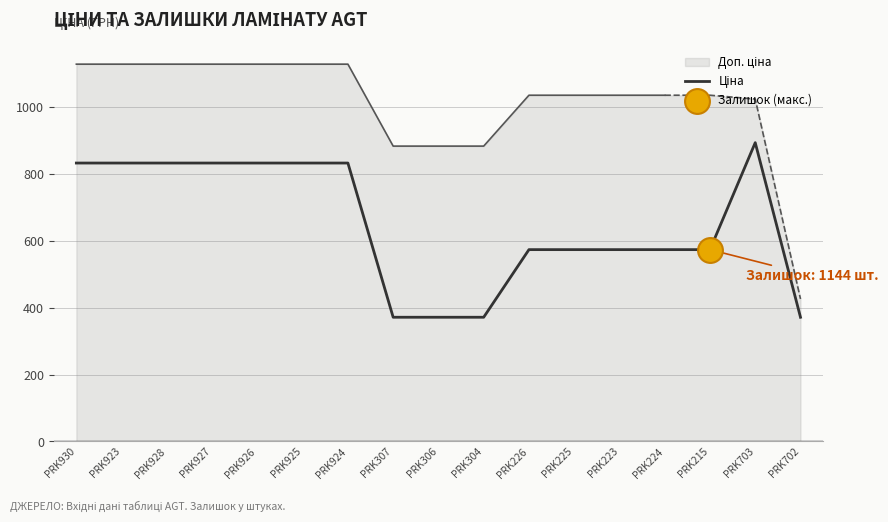

What is the change in value from PRK304 to PRK702?

-0.1